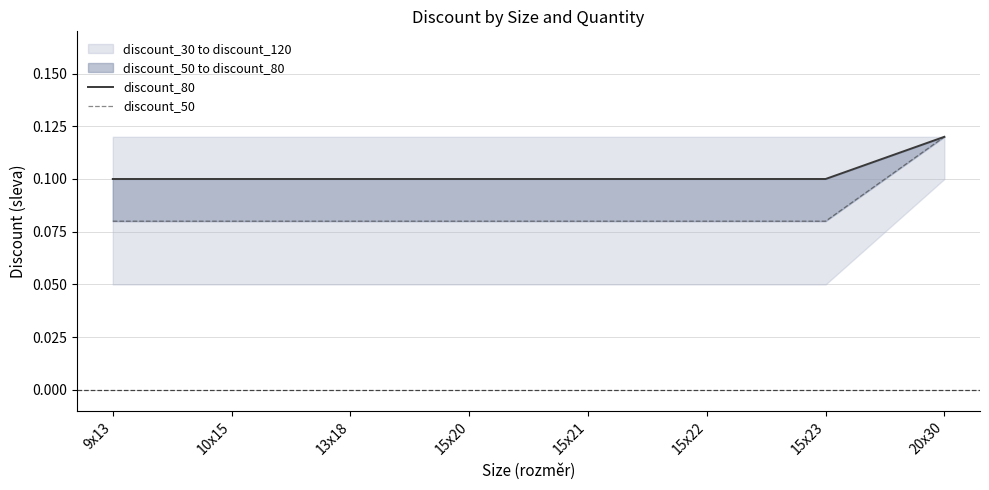

What is the value of the discount_50 point at the 3rd from the left?

0.1